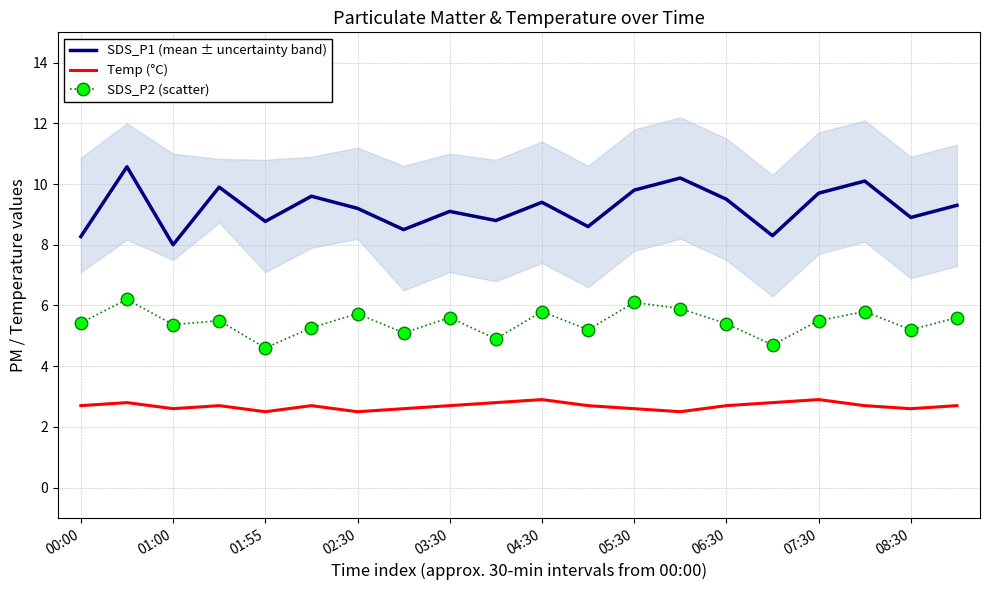

True or false: SDS_P1 (mean ± uncertainty band) has a value of 16.1 at 05:30.

False